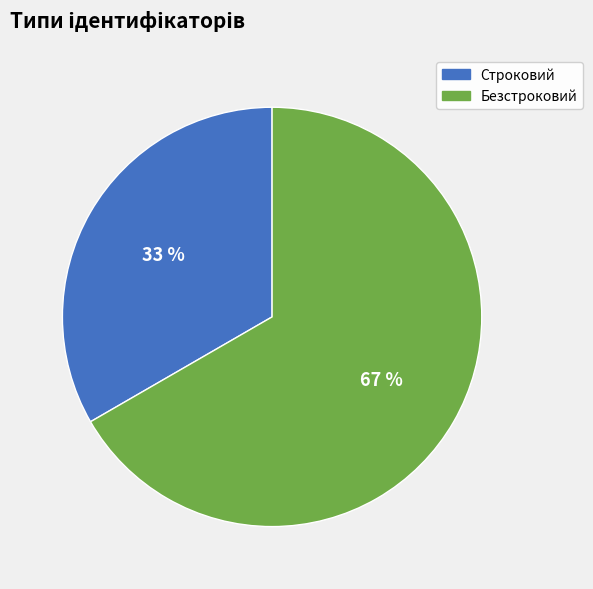

Count the number of slices in the pie.

2